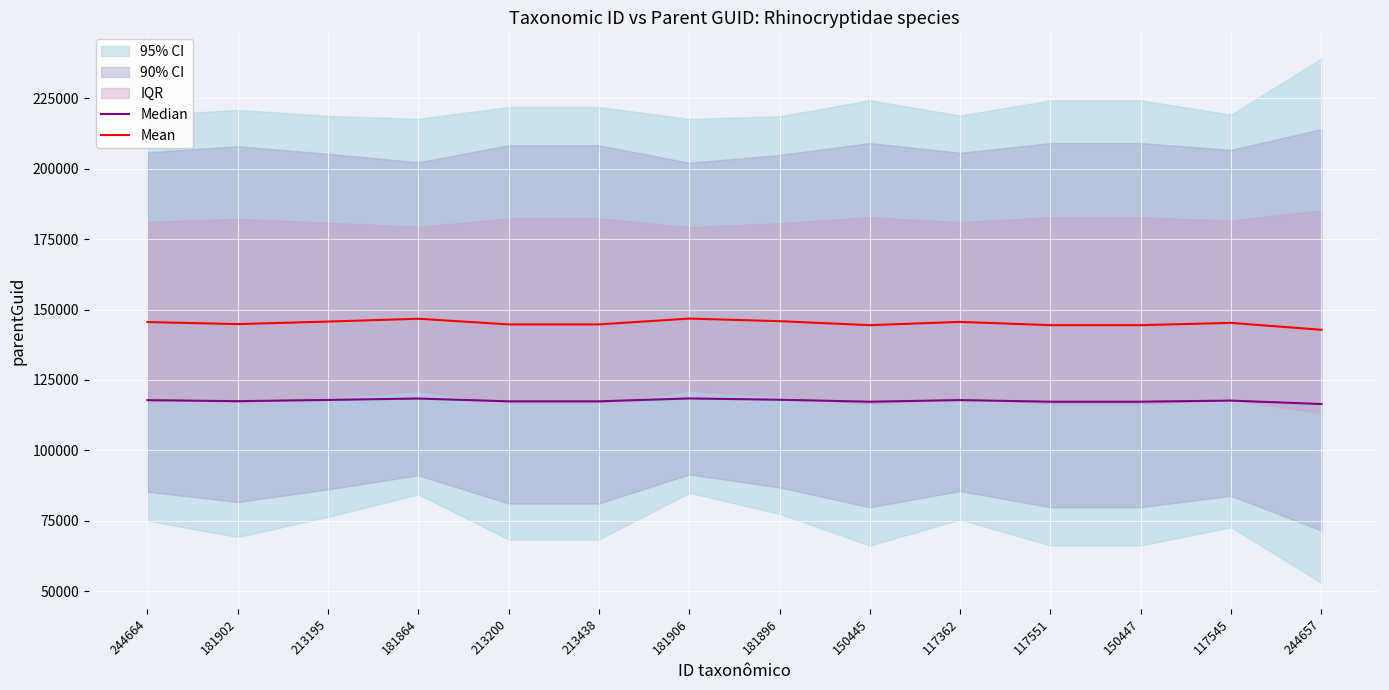

Is this an area chart (filled region under the line)?

No